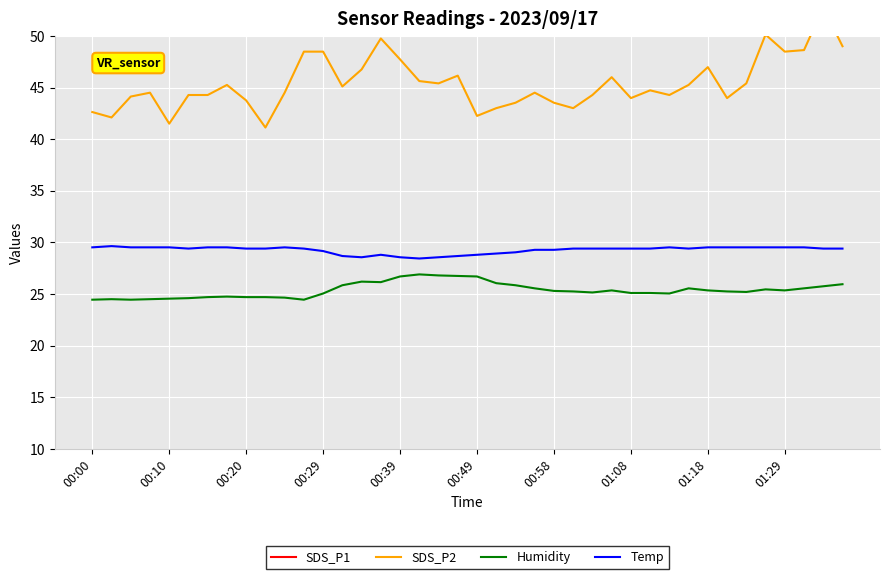

True or false: Temp and Humidity intersect in this chart.

False